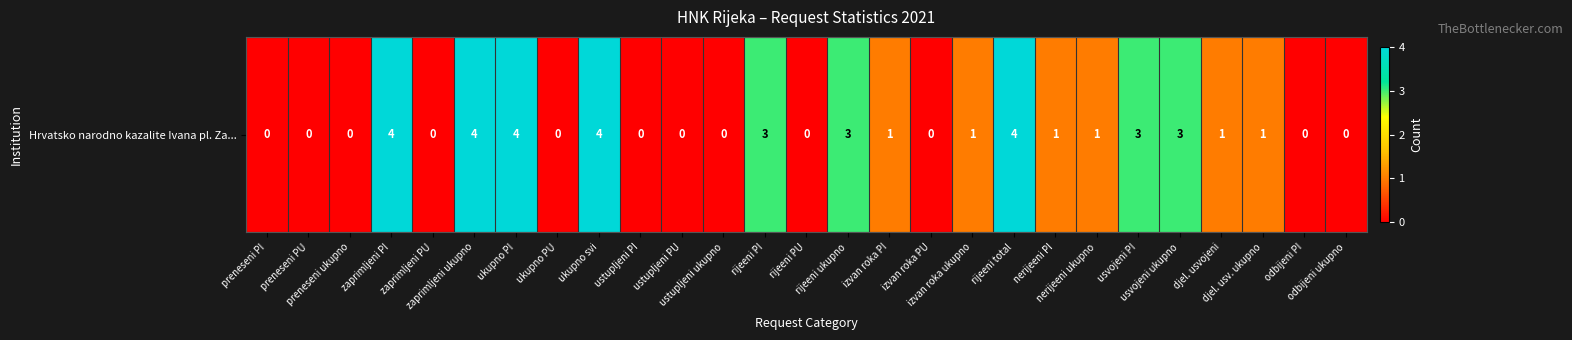

Reading left to right, what are all the values shown in this chart?

0	0	0	4	0	4	4	0	4	0	0	0	3	0	3	1	0	1	4	1	1	3	3	1	1	0	0